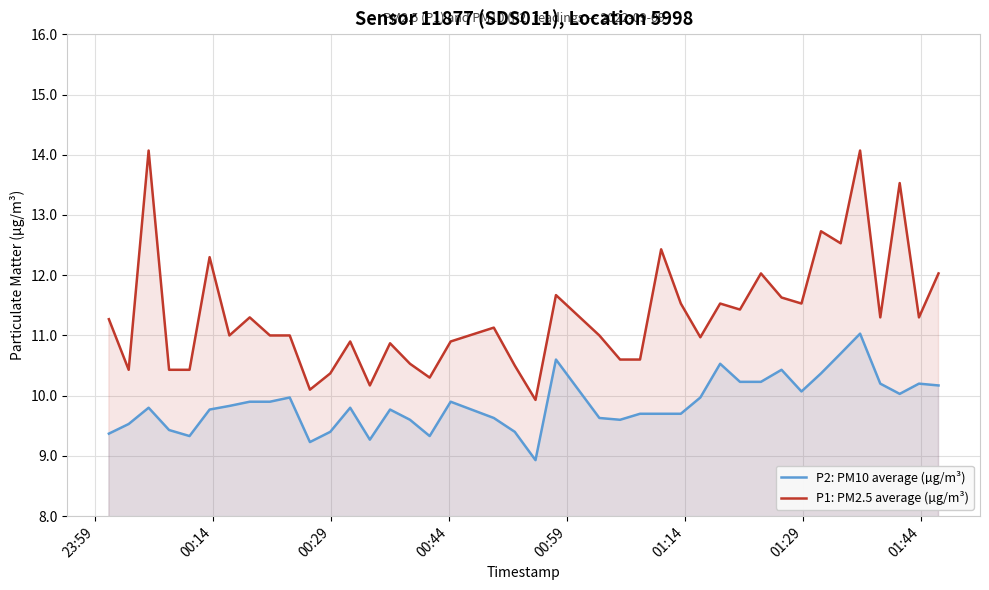

True or false: P2: PM10 average (µg/m³) and P1: PM2.5 average (µg/m³) intersect in this chart.

False